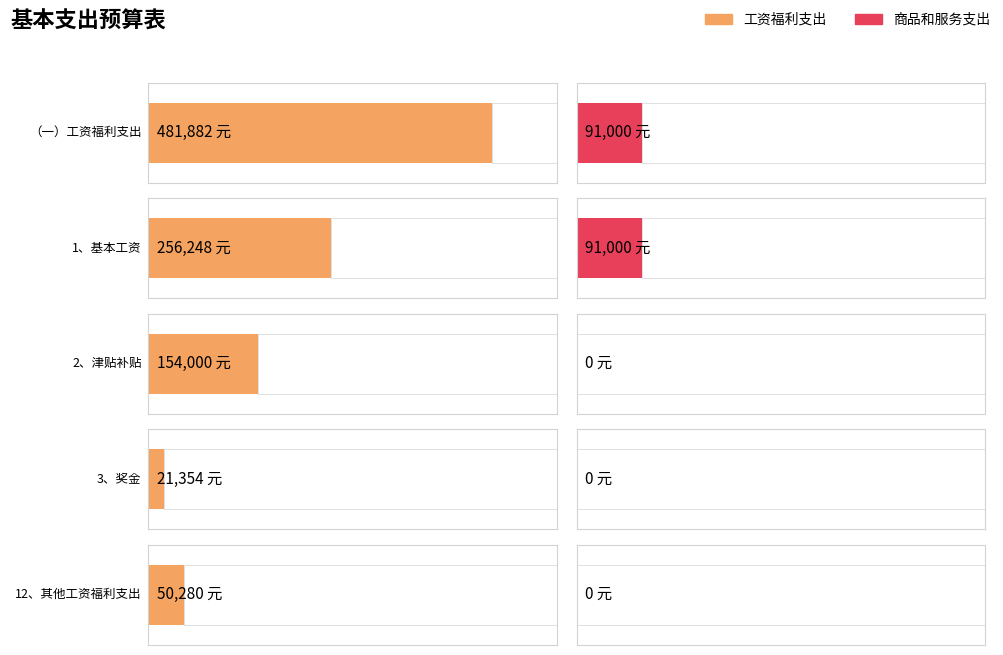

What is the label of the 2nd bar from the left?

1、基本工资